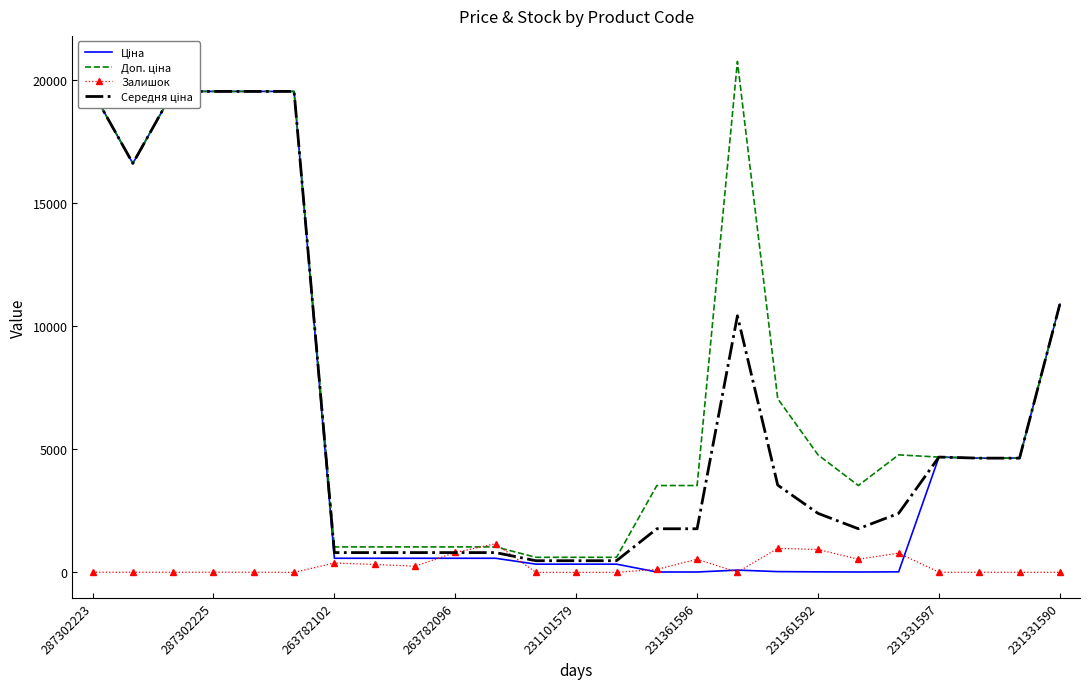

How many intersections are there between Ціна and Середня ціна?

2